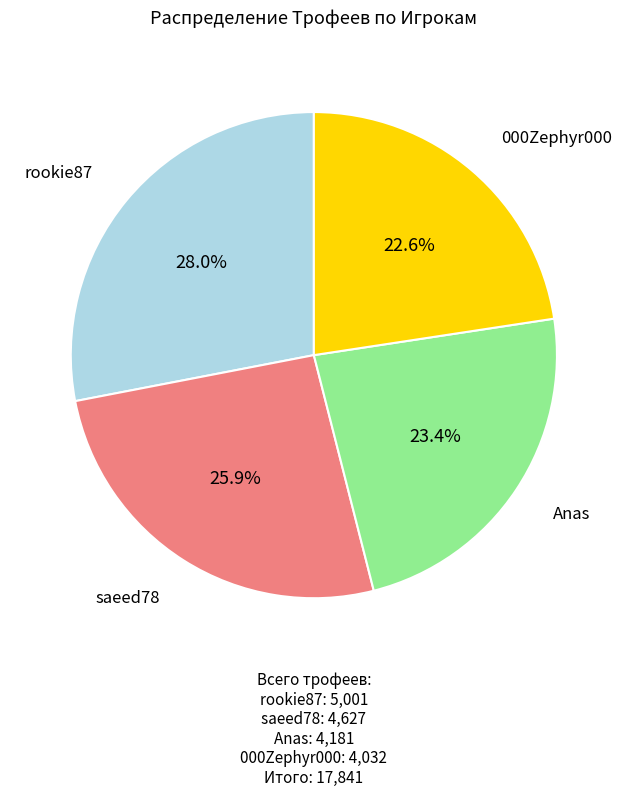

Count the number of slices in the pie.

4